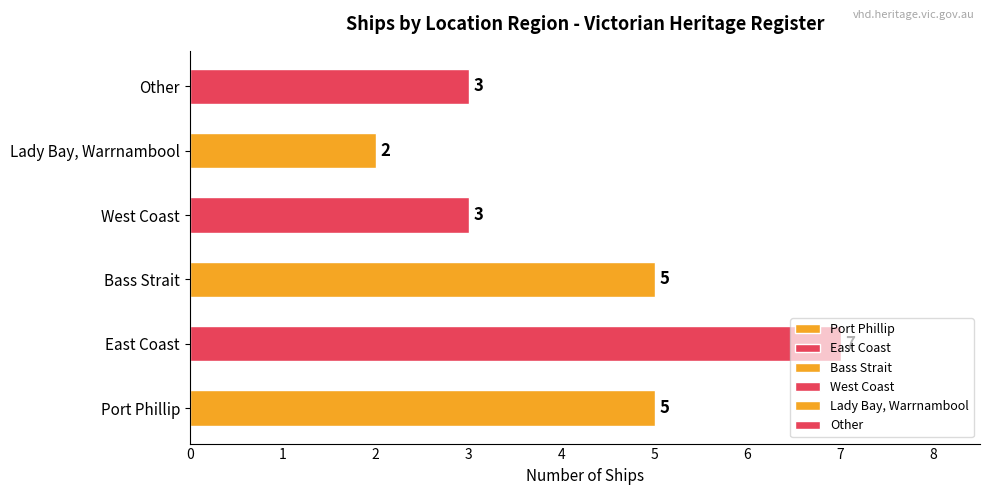

What is the smallest value displayed?

2